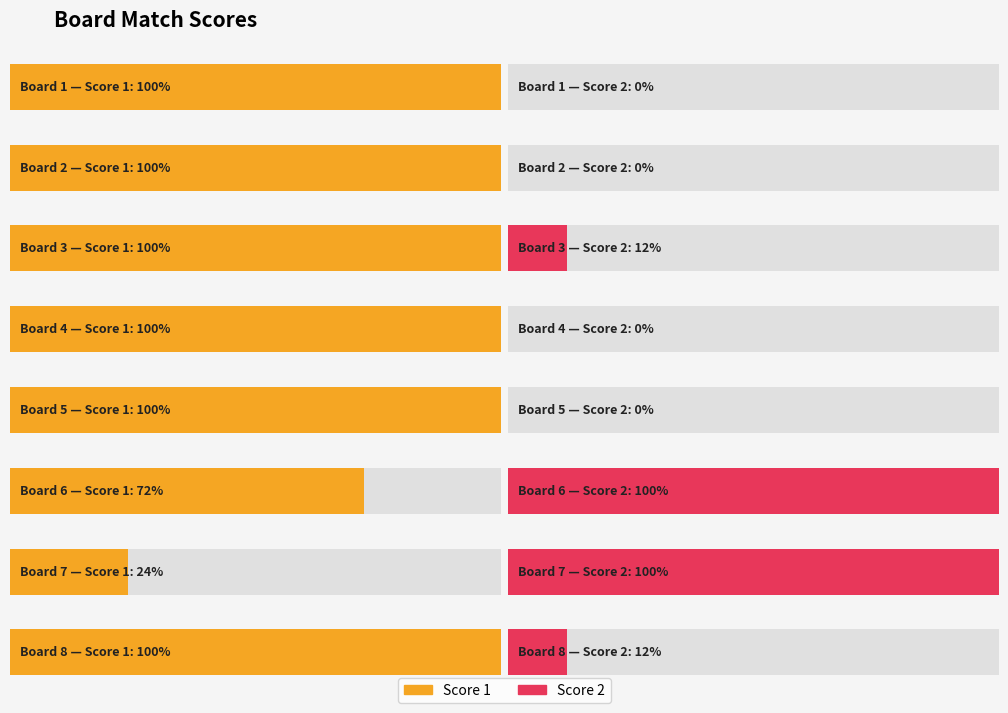

How many data points does each series have?

8